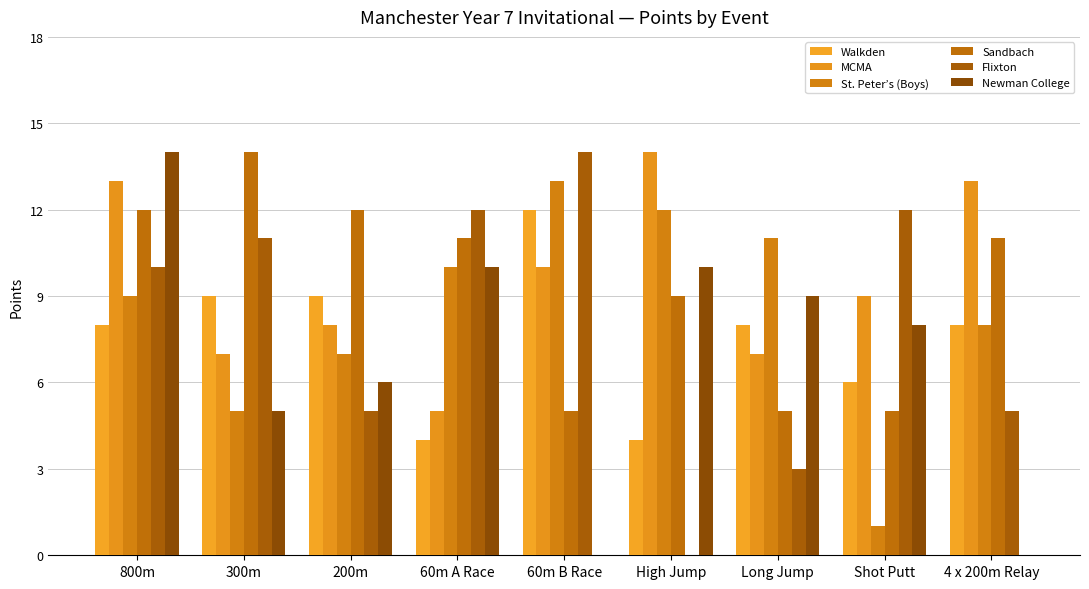

How many groups of bars are there?

9